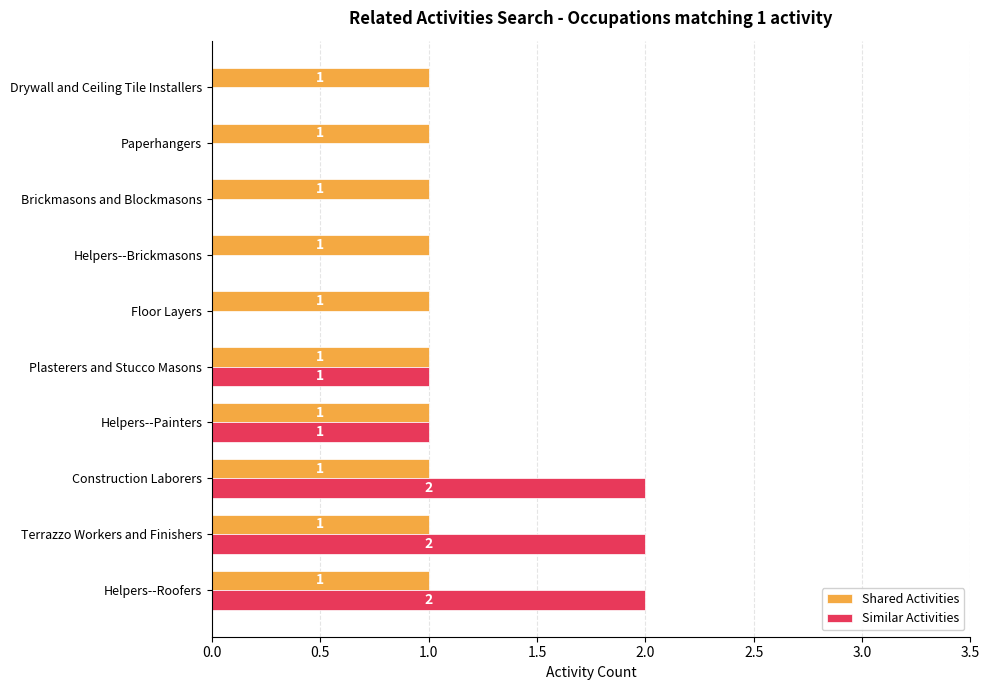

The Similar Activities series shows 1 at Paperhangers. True or false?

False